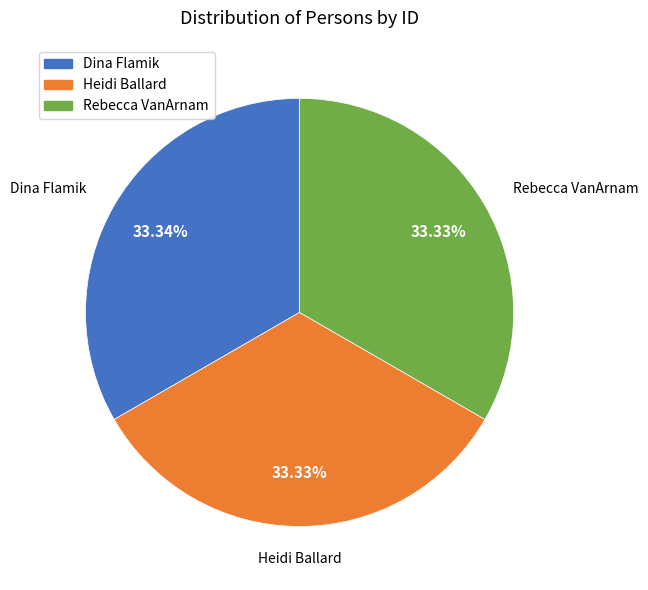

Is Dina Flamik the majority of the pie?

No